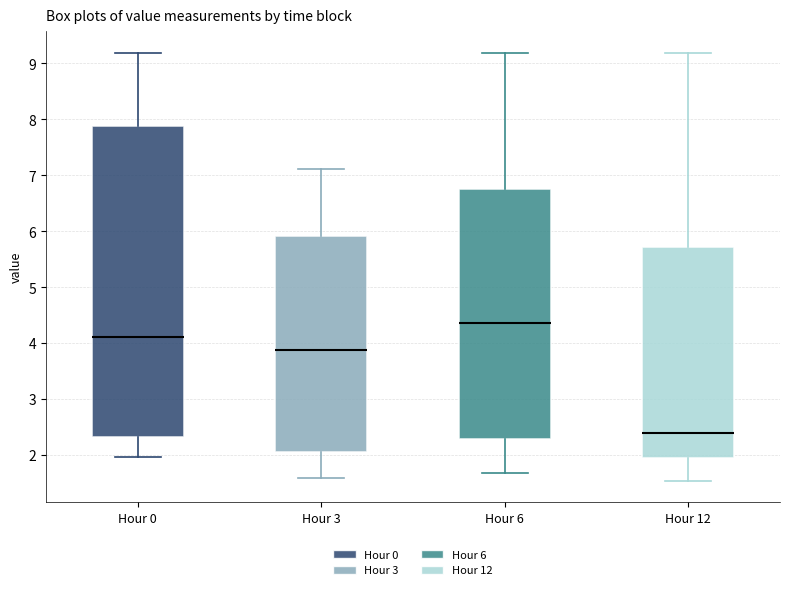

Reading left to right, read every box against the y-axis: the position of its median line, the range the box covers, and the ends of its whiskers. The values are not printed on the chart, so give them approximately, as read against the axis.

Hour 0: median 4.1, box 2.3 to 7.9, whiskers 2.0 to 9.2
Hour 3: median 3.9, box 2.1 to 5.9, whiskers 1.6 to 7.1
Hour 6: median 4.4, box 2.3 to 6.8, whiskers 1.7 to 9.2
Hour 12: median 2.4, box 1.9 to 5.7, whiskers 1.5 to 9.2